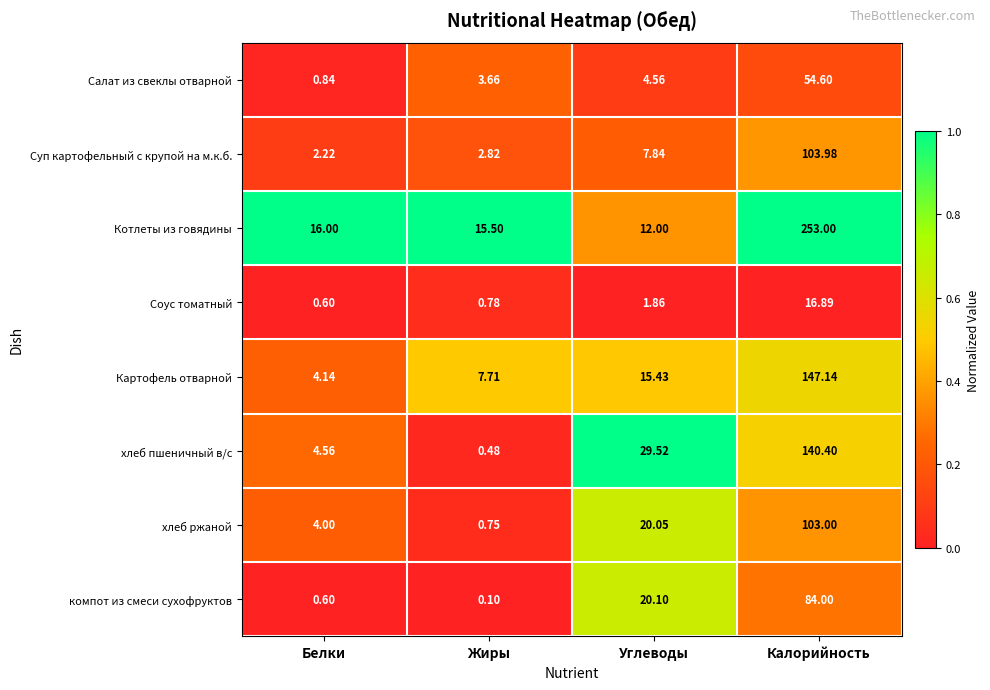

Which series has the largest total across all categories?

Котлеты из говядины